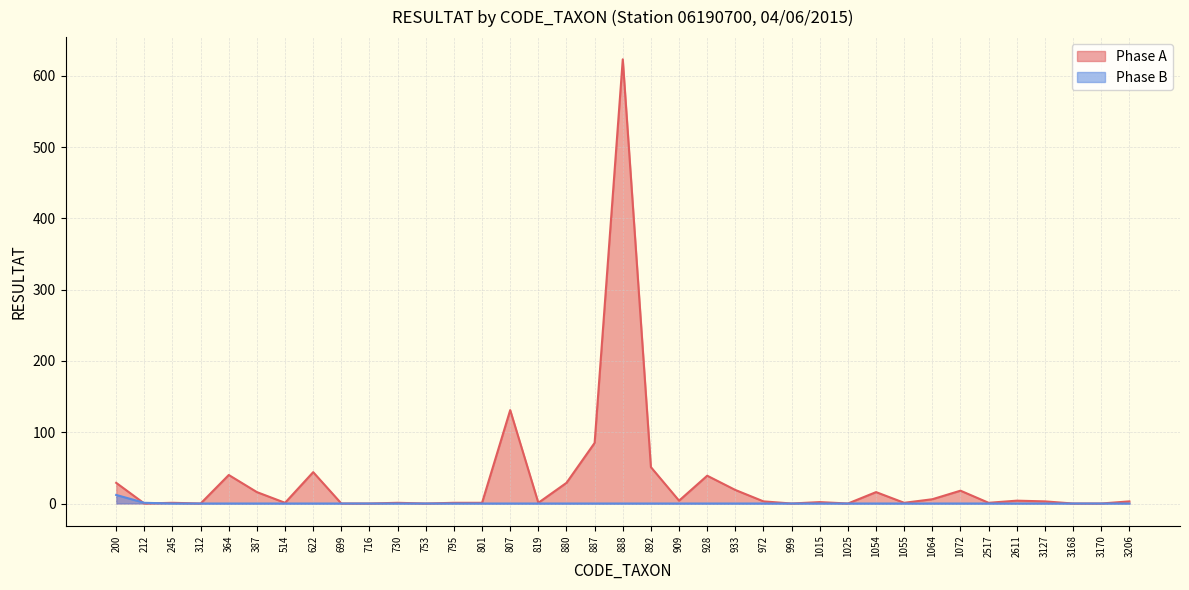

Is it true that Phase A equals 1 at 514?

True